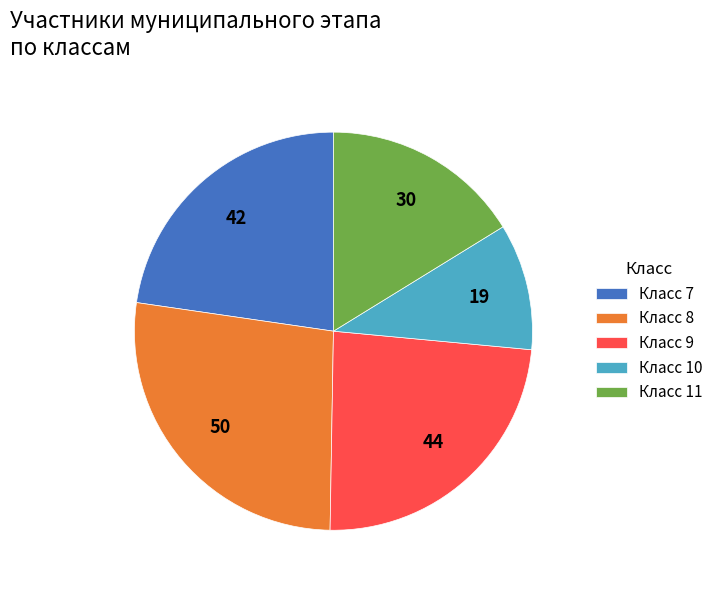

What is the smallest slice in the pie chart?

Класс 10